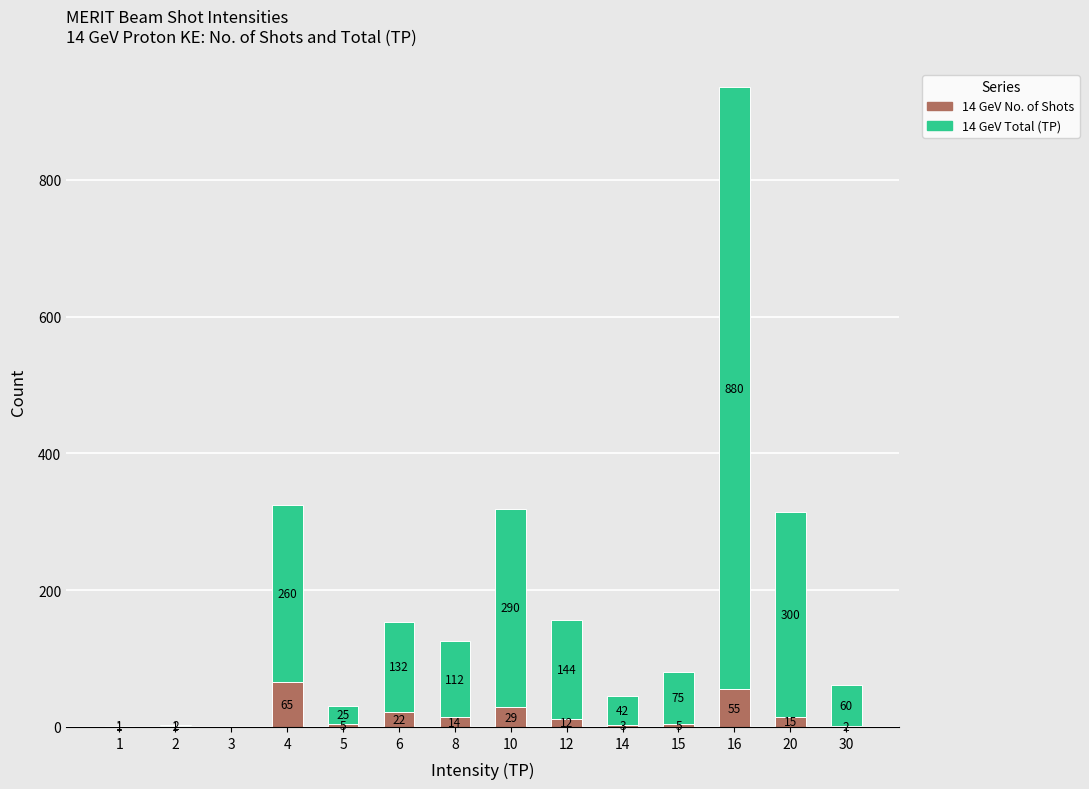

What is the sum of all 14 GeV No. of Shots values?

229